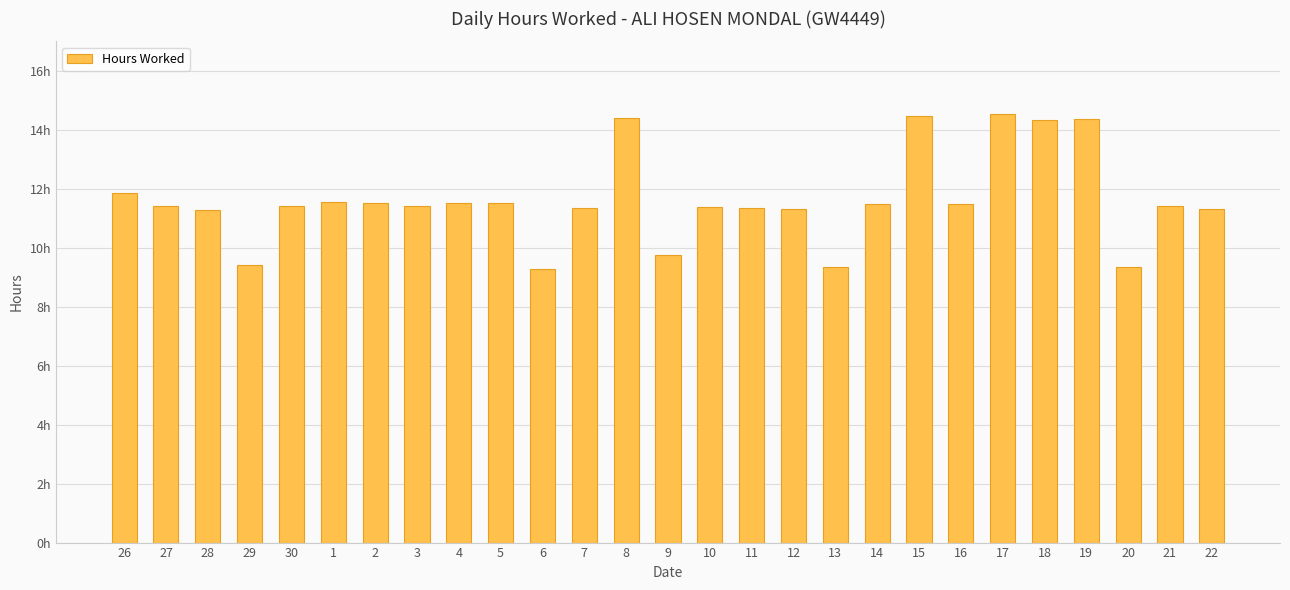

Does the chart contain any negative values?

No